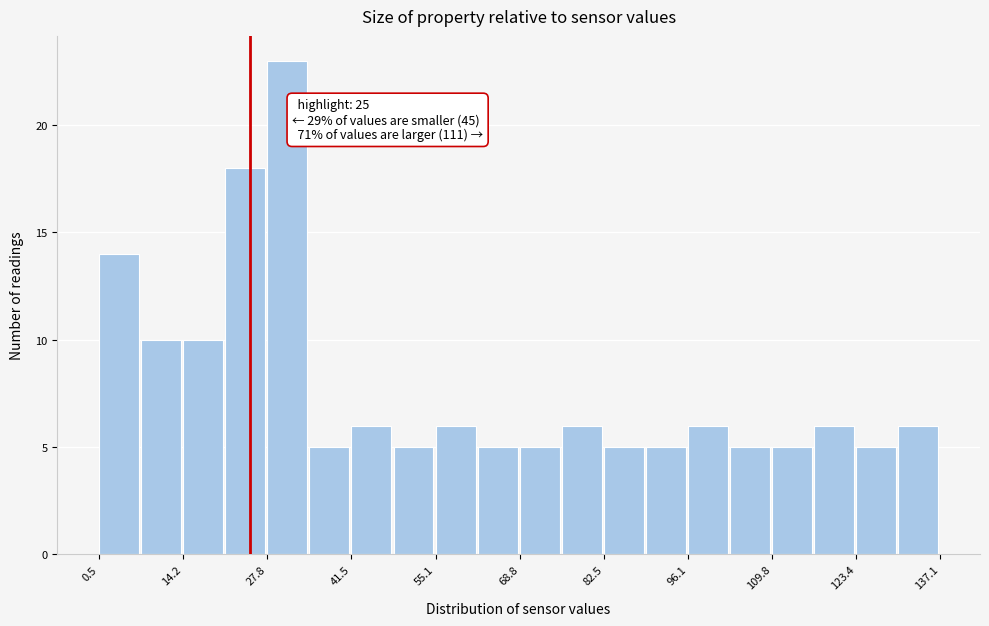

Read against the x-axis, roughly where is the centre of the tallest bar?

32